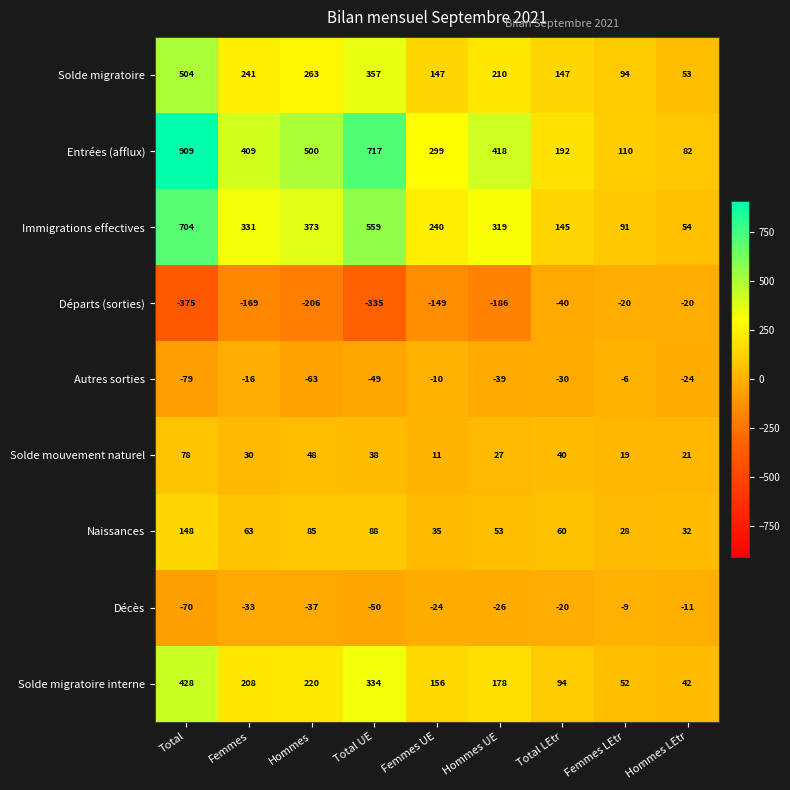

The value of Solde migratoire interne at Femmes UE is 156. True or false?

True